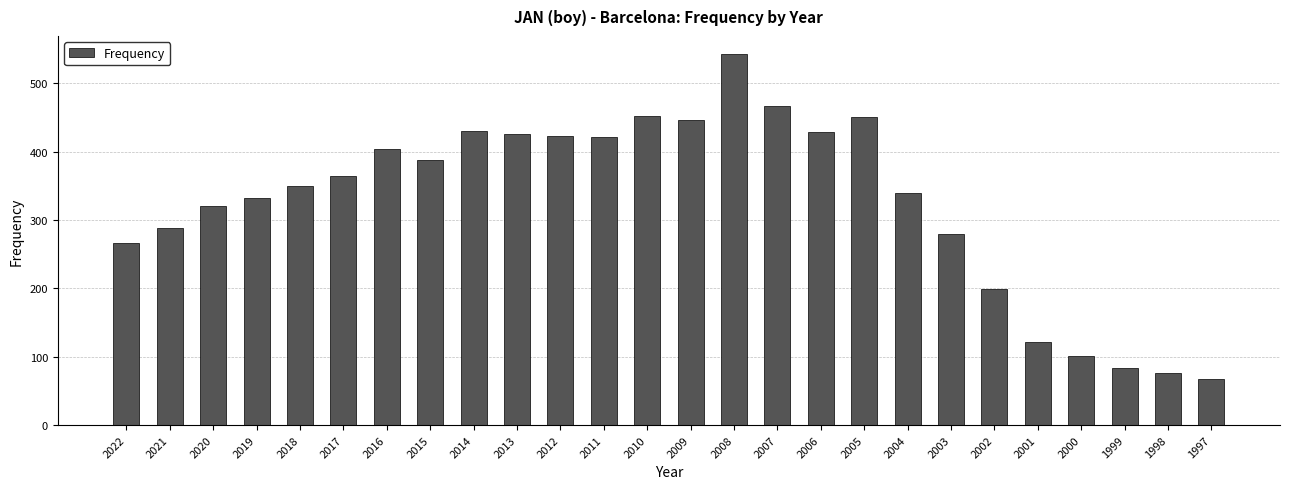

Between 2018 and 2017, which is larger?

2017